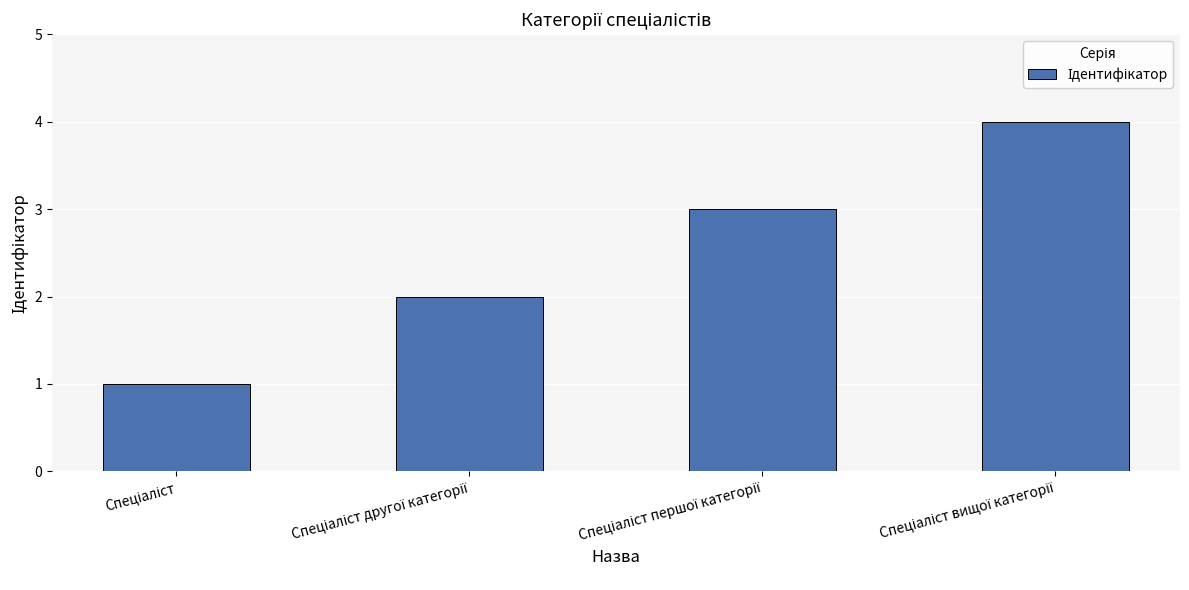

What is the maximum value shown in the chart?

4